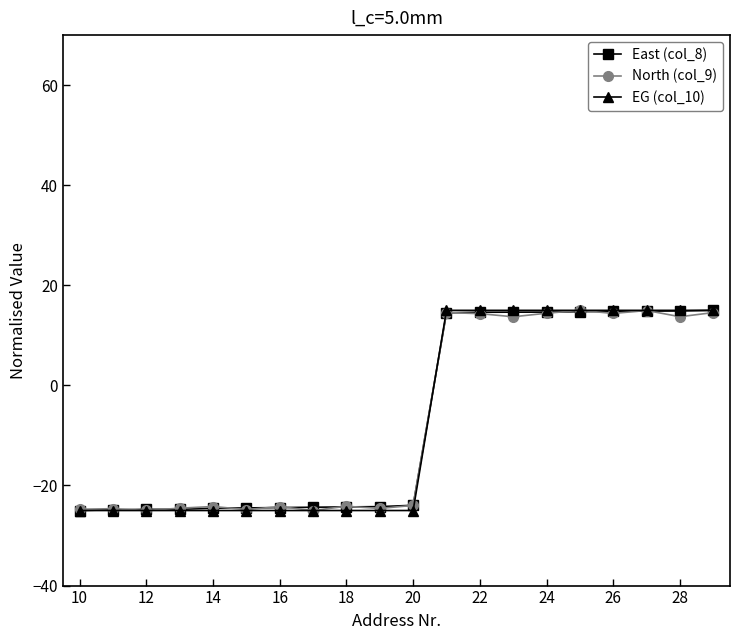

How many lines are shown in the chart?

3